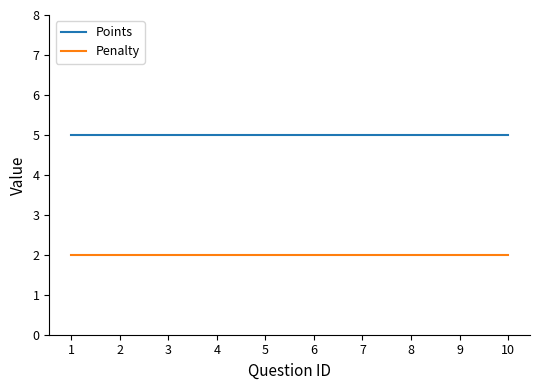

True or false: Points and Penalty intersect in this chart.

False